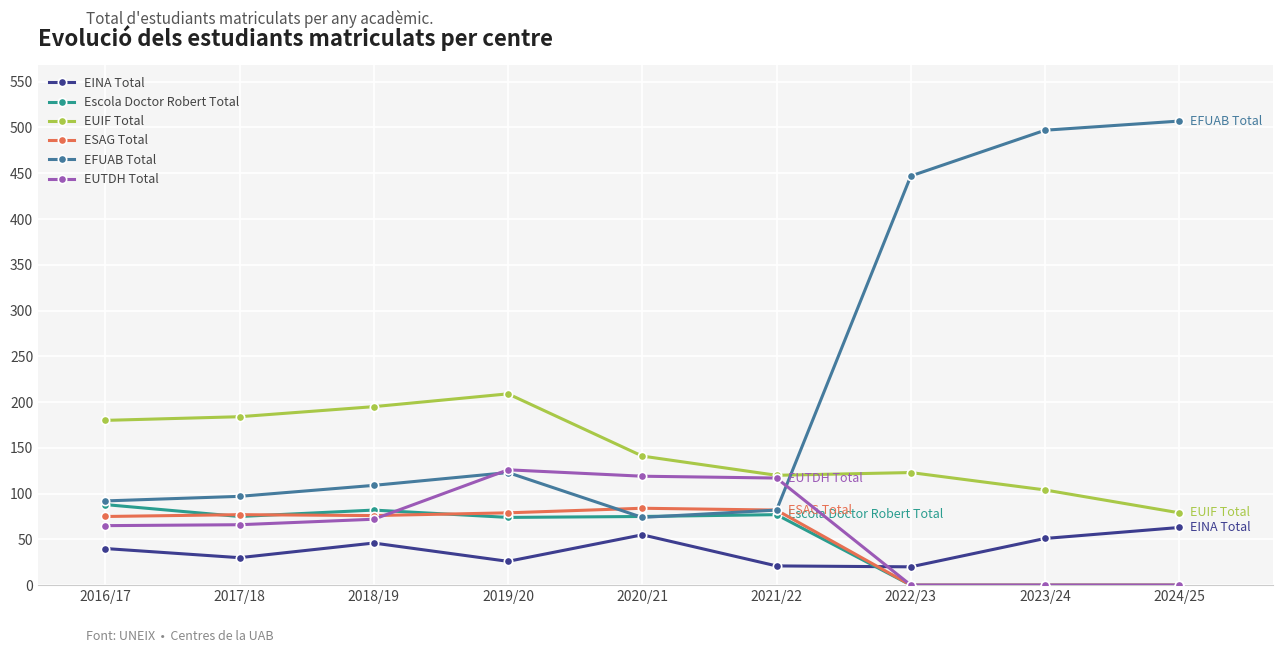

Is it true that ESAG Total equals 27 at 2021/22?

False